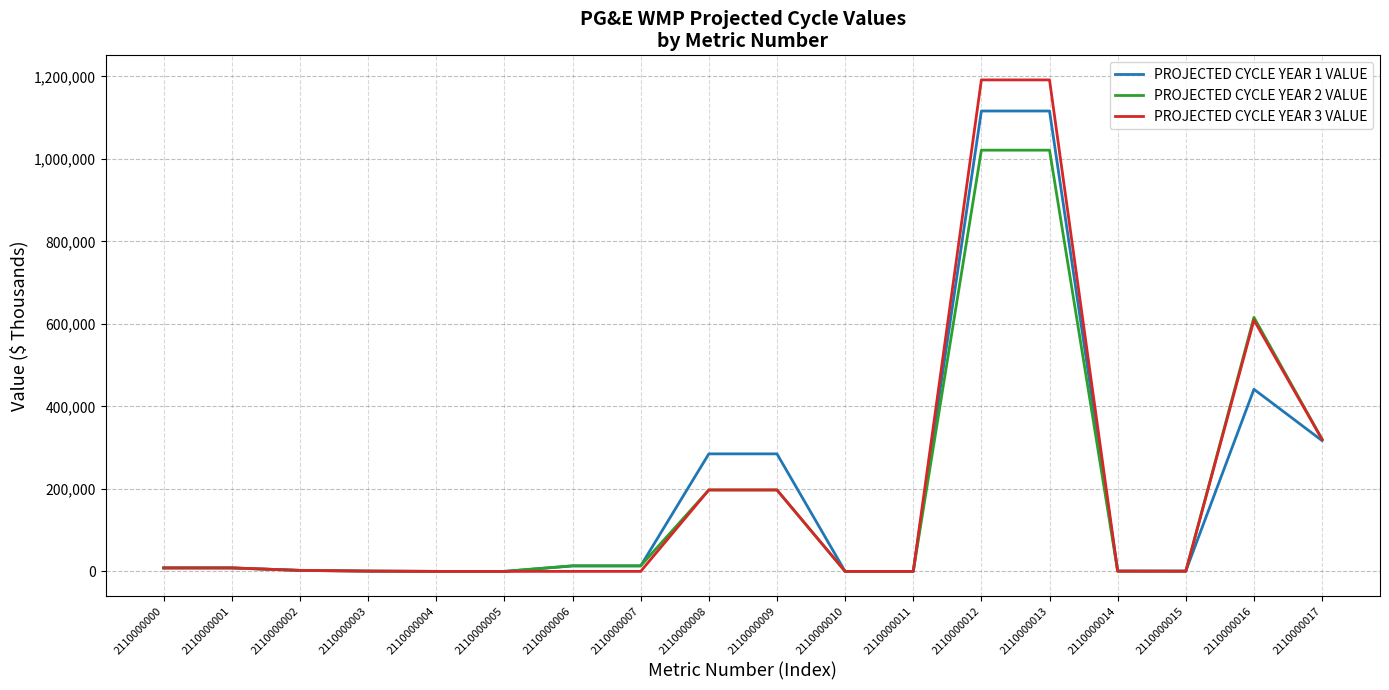

Which series changed the most between 2110000010 and 2110000013?

PROJECTED CYCLE YEAR 3 VALUE